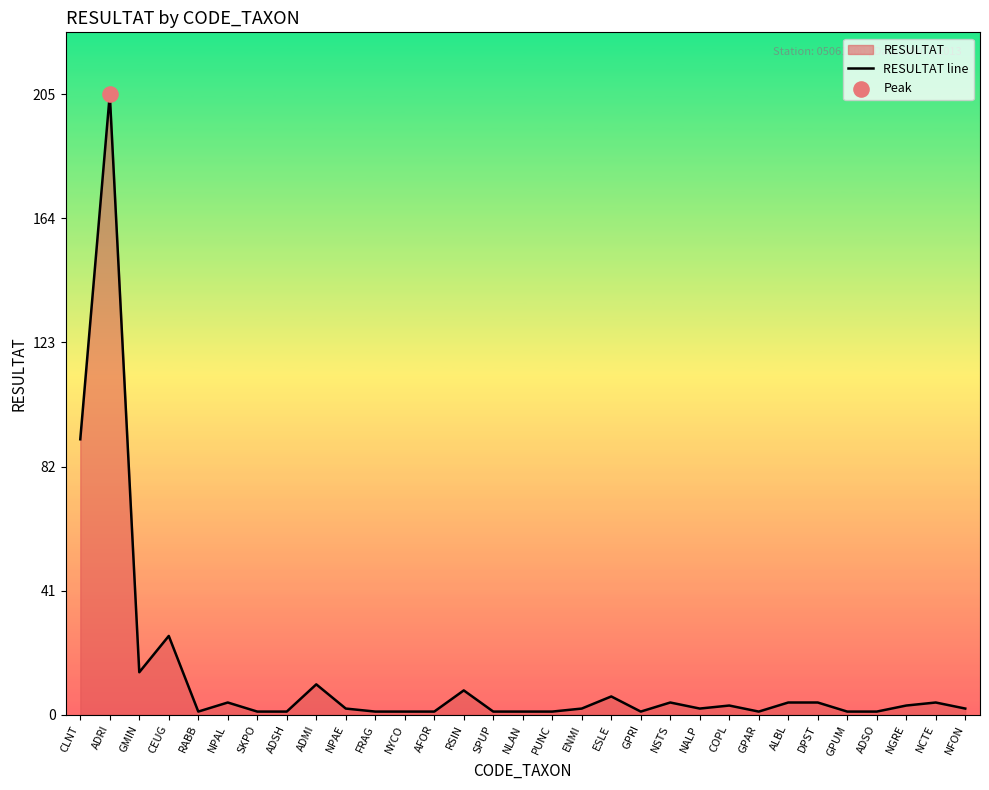

What is the change in value from CLNT to NPAE?

-89